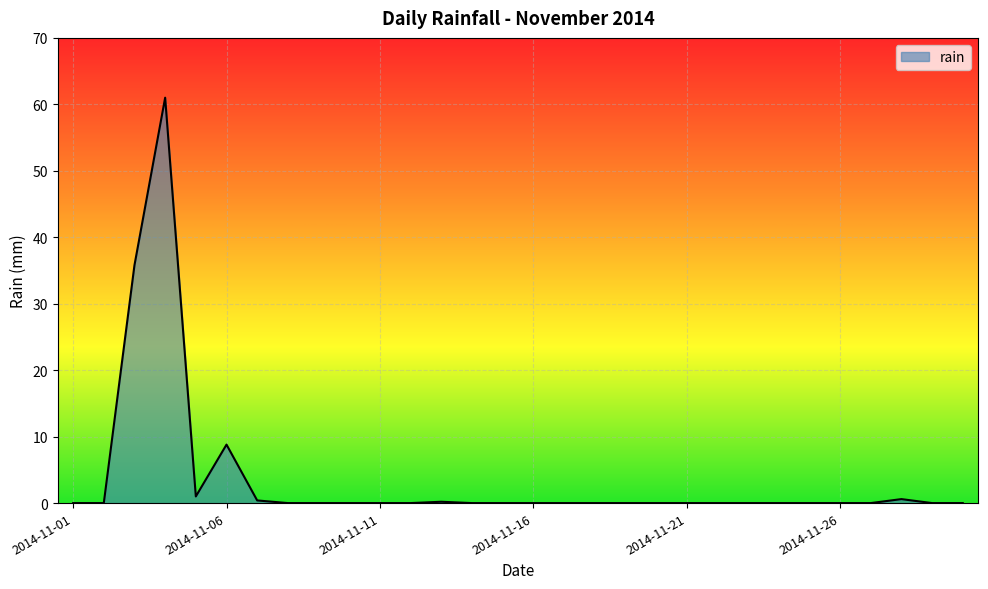

What is the difference between the maximum and minimum values?

61.0